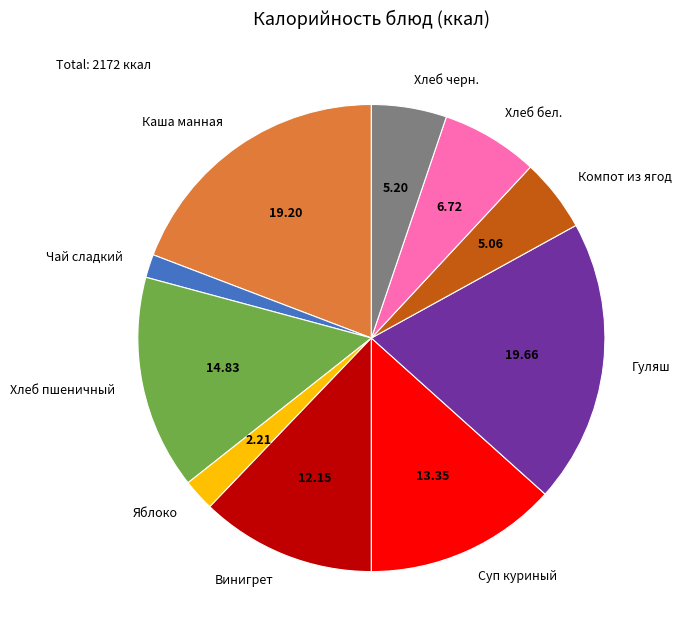

Is there any slice that represents more than half of the pie?

No